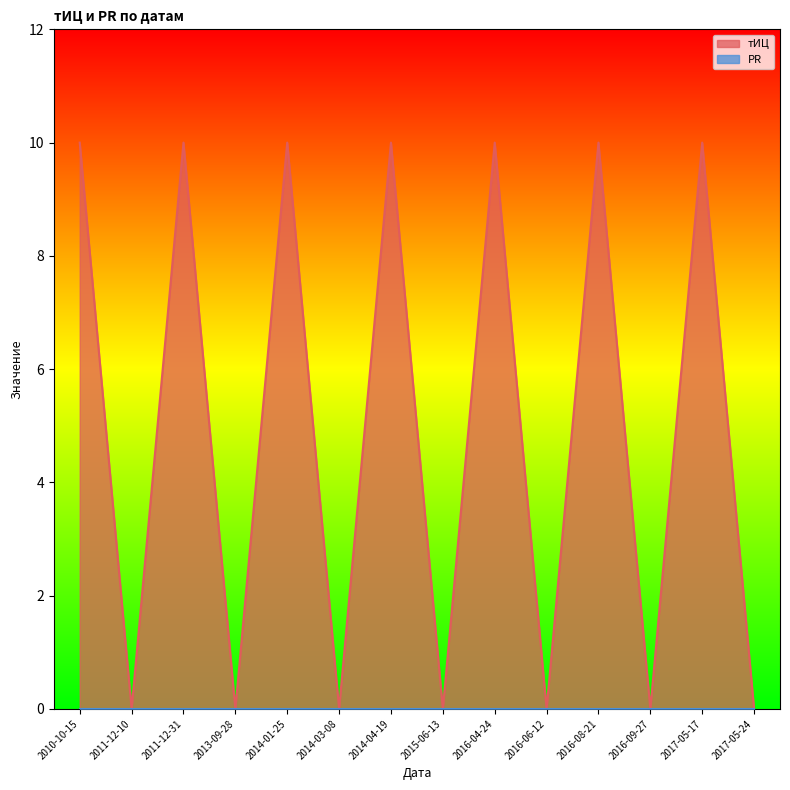

What is the difference between the second highest and minimum values?

10